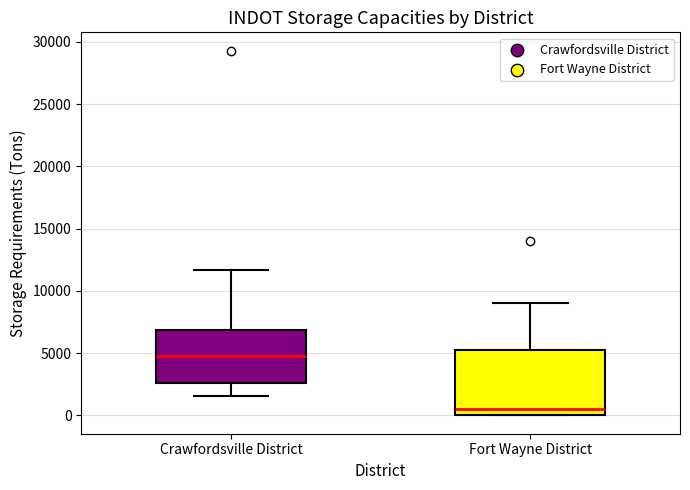

Where does the upper whisker of the box for Fort Wayne District end on the y-axis? The values are not printed on the chart, so give them approximately, as read against the axis.

9000